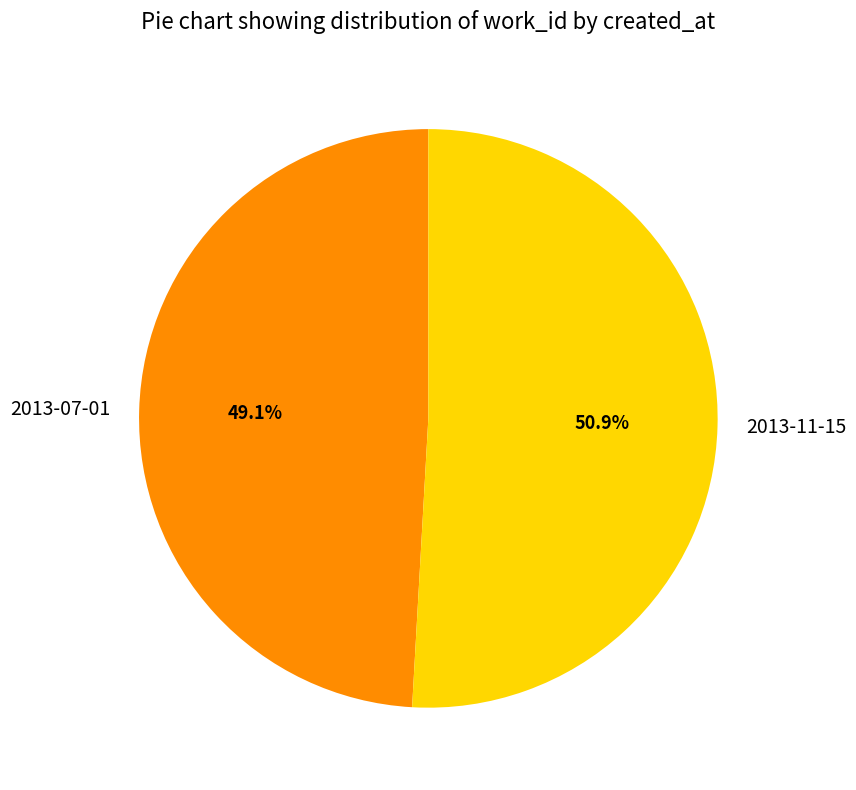

What is the majority slice?

2013-11-15